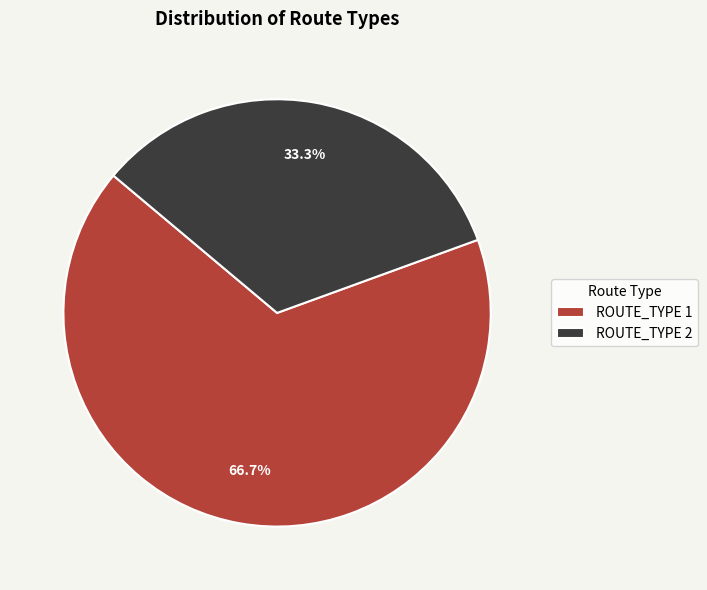

To the nearest percent, what percentage of the pie is ROUTE_TYPE 1?

67%